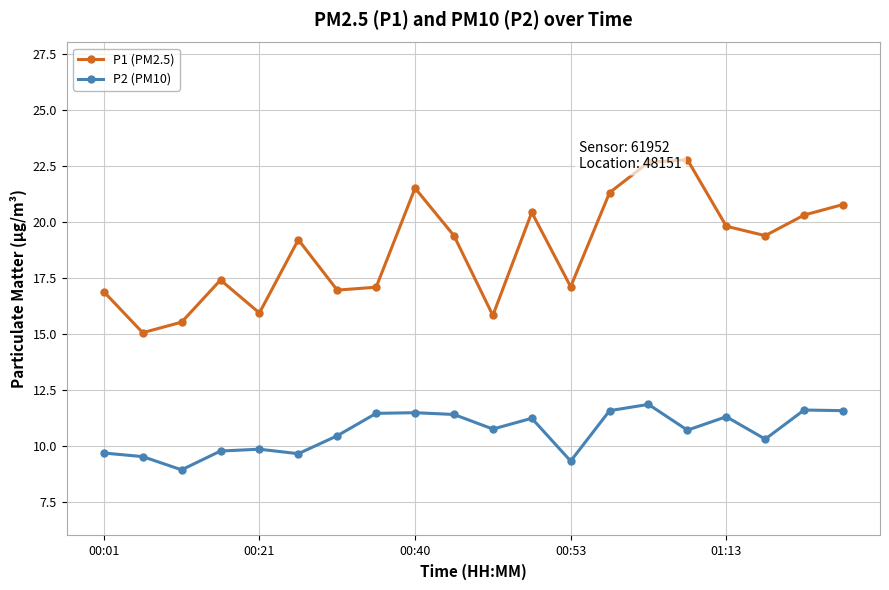

True or false: P2 (PM10) and P1 (PM2.5) cross at least once.

False